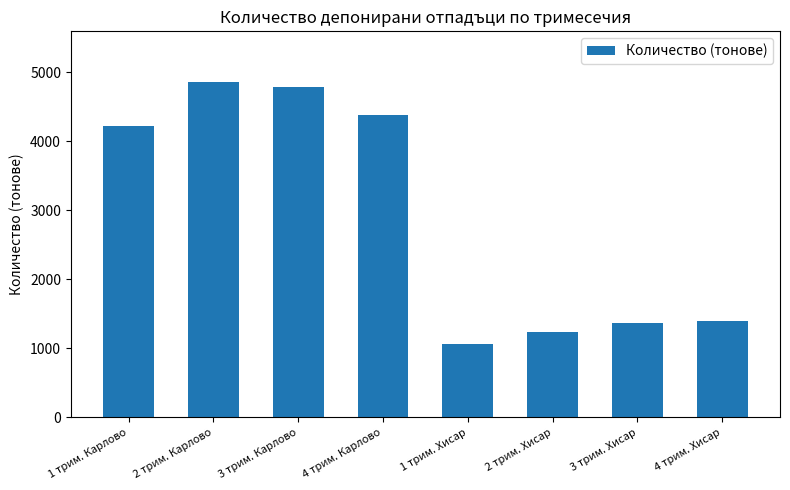

What is the sum of all values?

23332.4